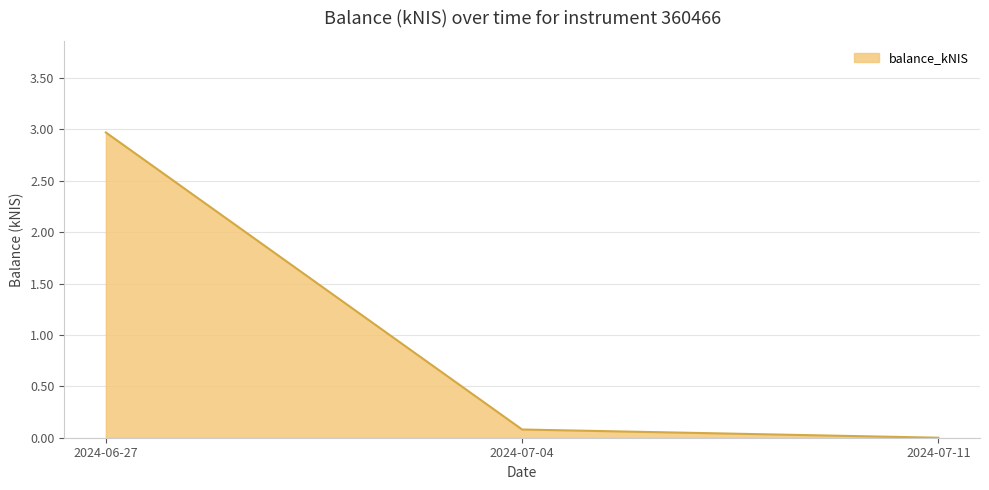

List the labels in order of value, smallest first.

2024-07-11, 2024-07-04, 2024-06-27